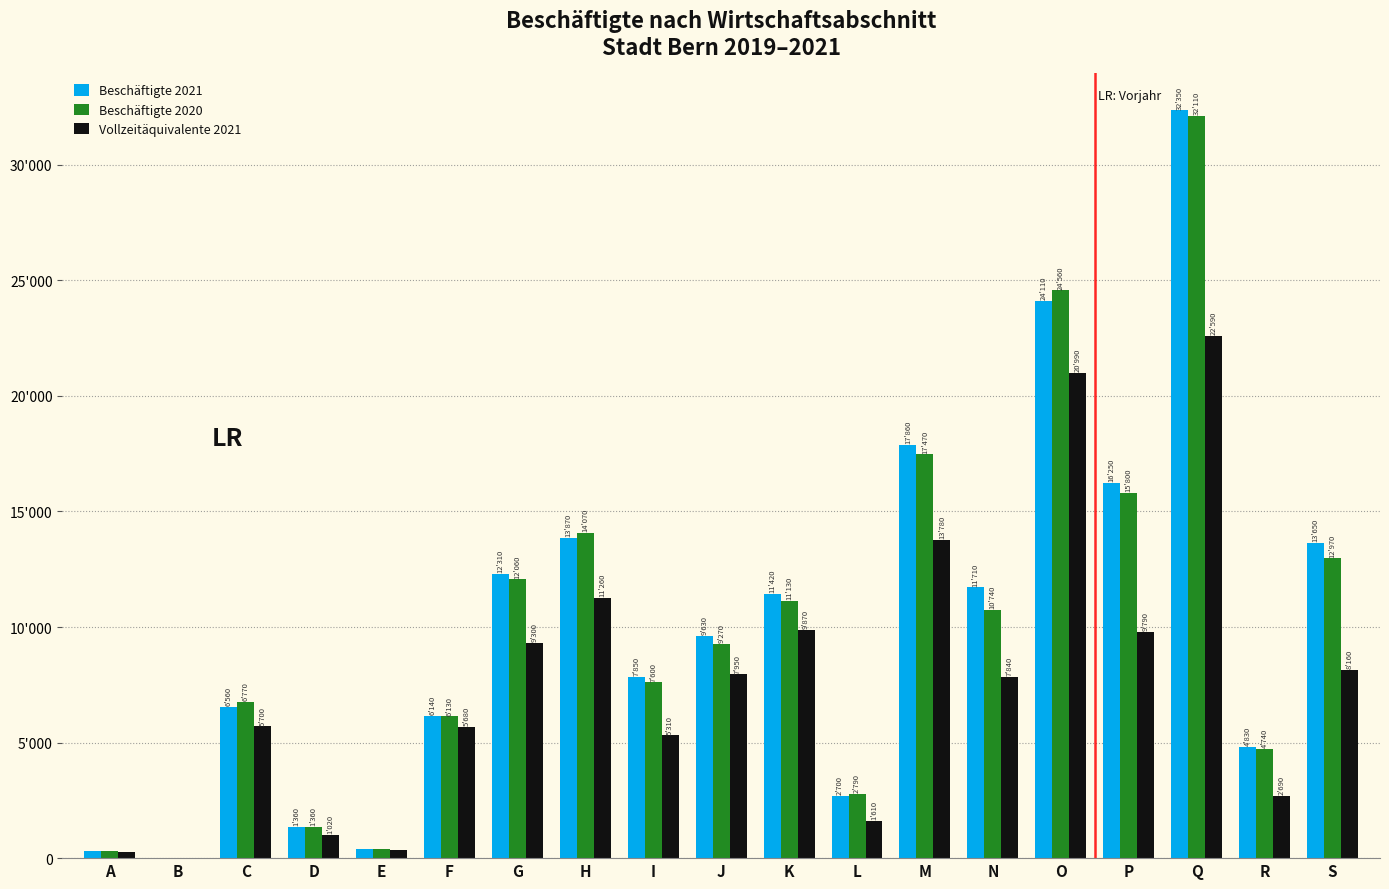

Rank the series at O from lowest to highest value.

Vollzeitäquivalente 2021, Beschäftigte 2021, Beschäftigte 2020